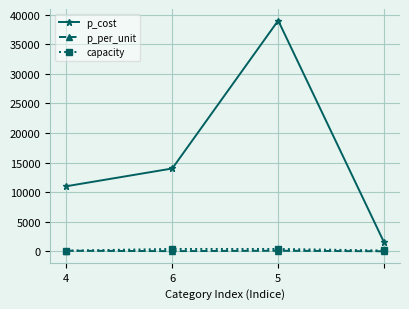

Which series has the largest range (max minus min)?

p_cost